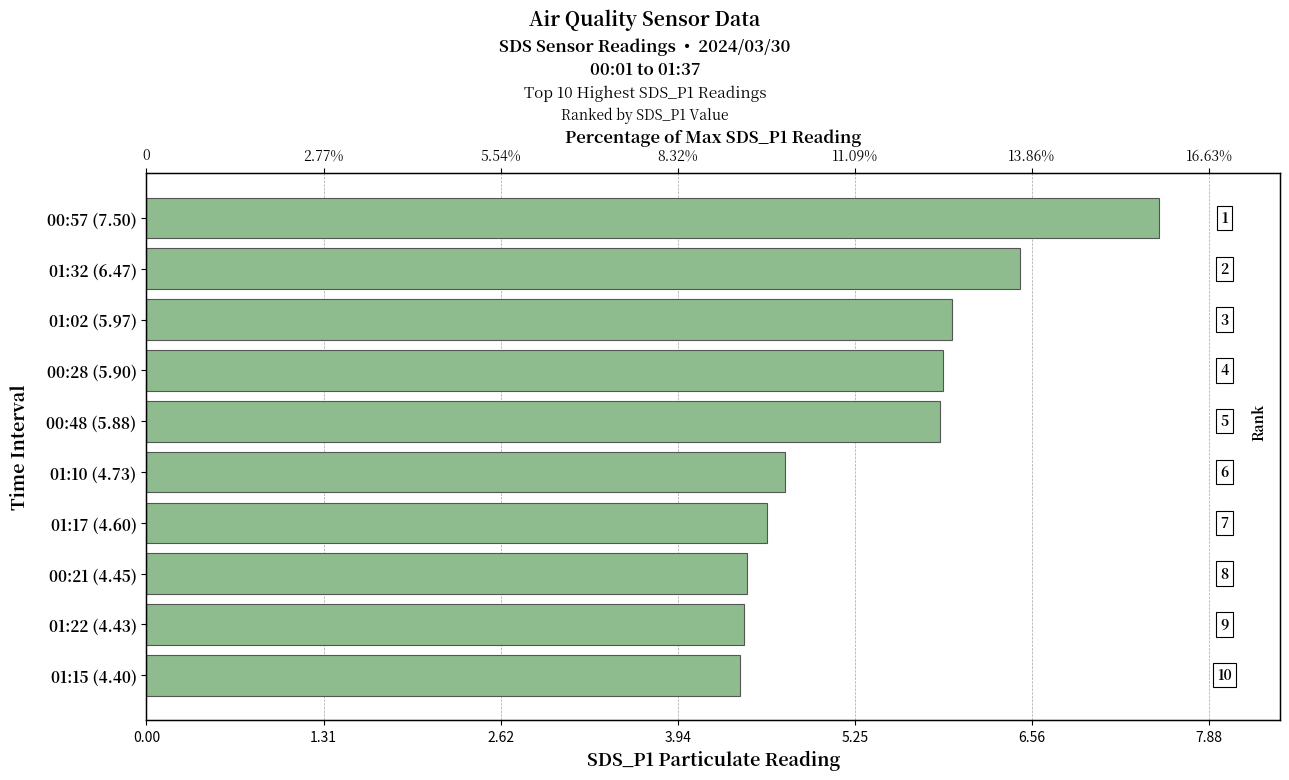

How many categories are shown in the chart?

10